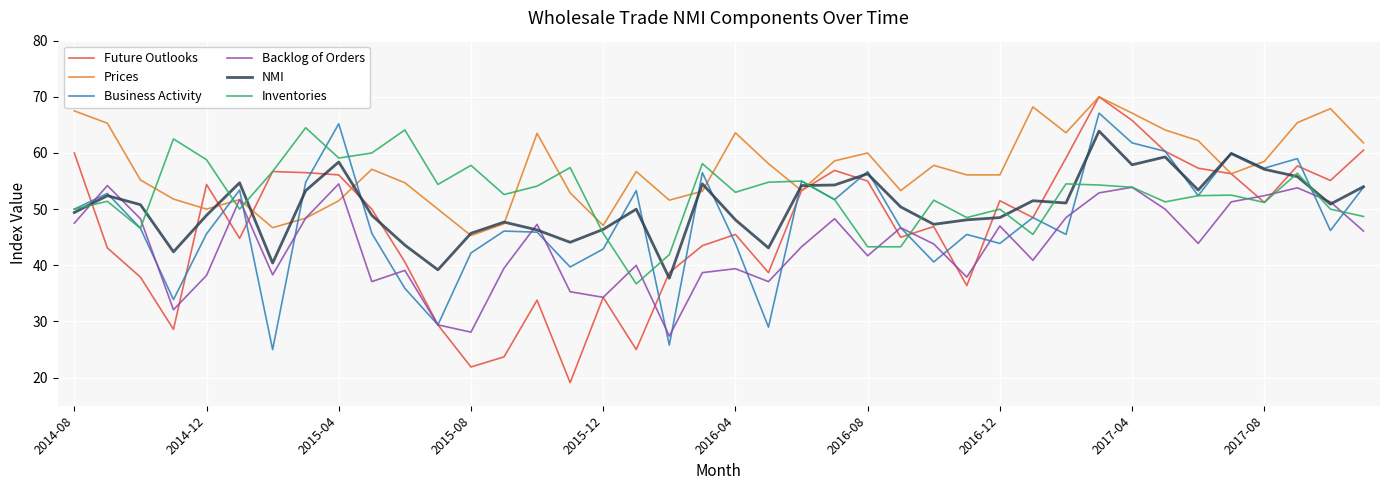

Which series has the largest total across all categories?

Prices